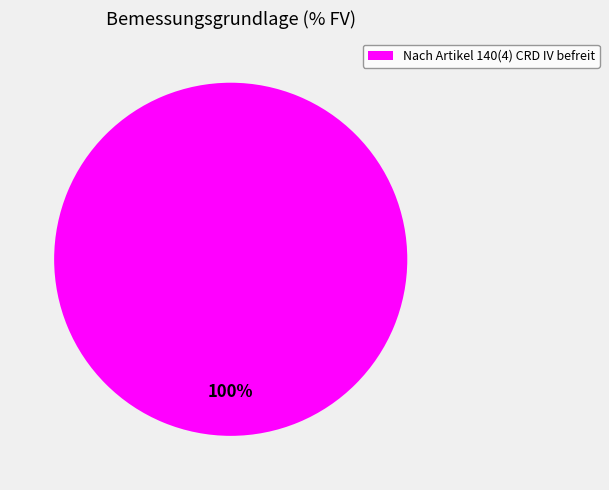

Is there a majority slice in this chart?

Yes